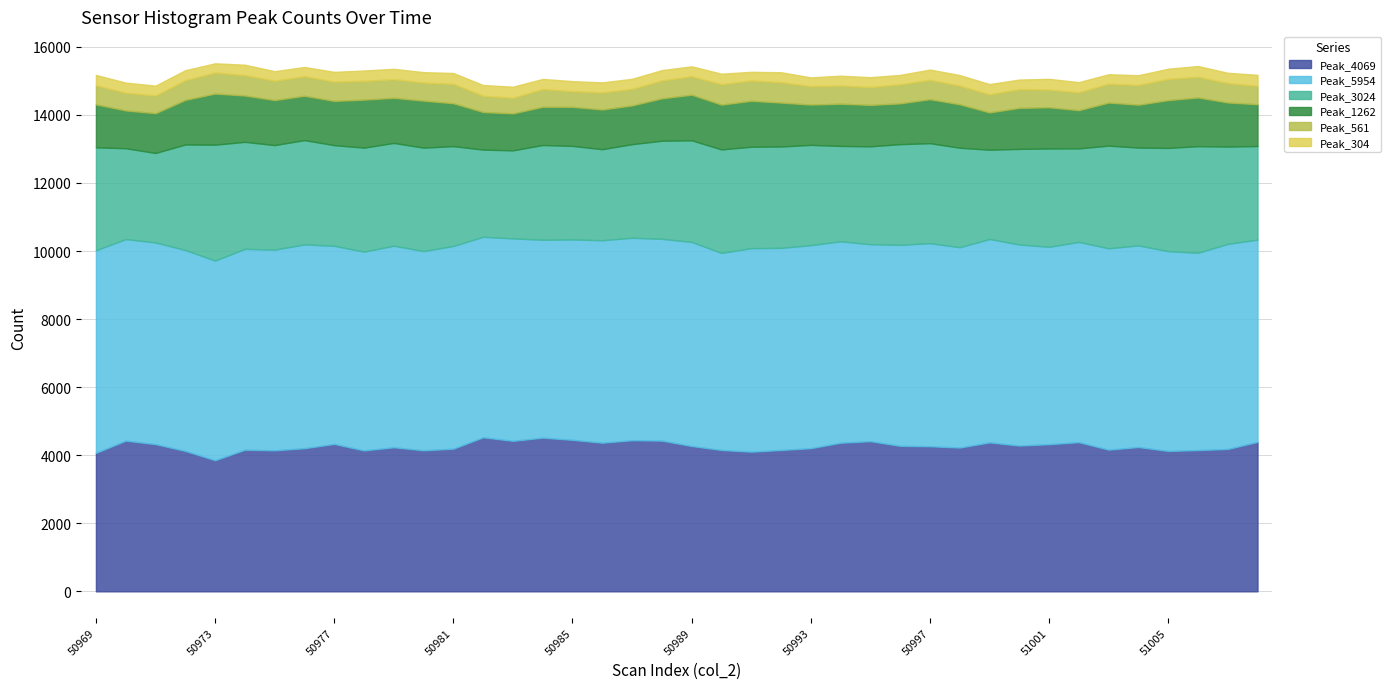

What is the average value of the Peak_561 series?

549